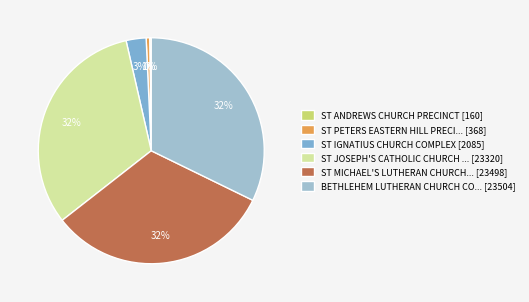

To the nearest percent, what percentage of the pie is ST MICHAEL'S LUTHERAN CHURCH... [23498]?

32%